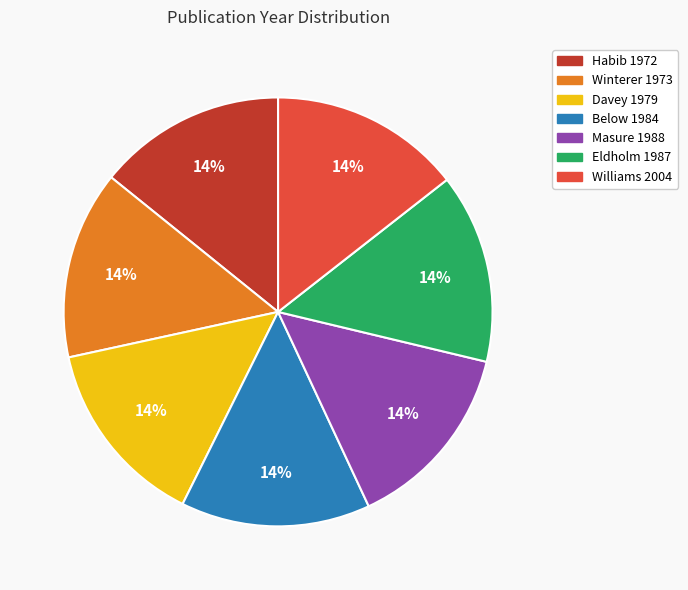

To the nearest percent, what percentage of the pie is Masure 1988?

14%